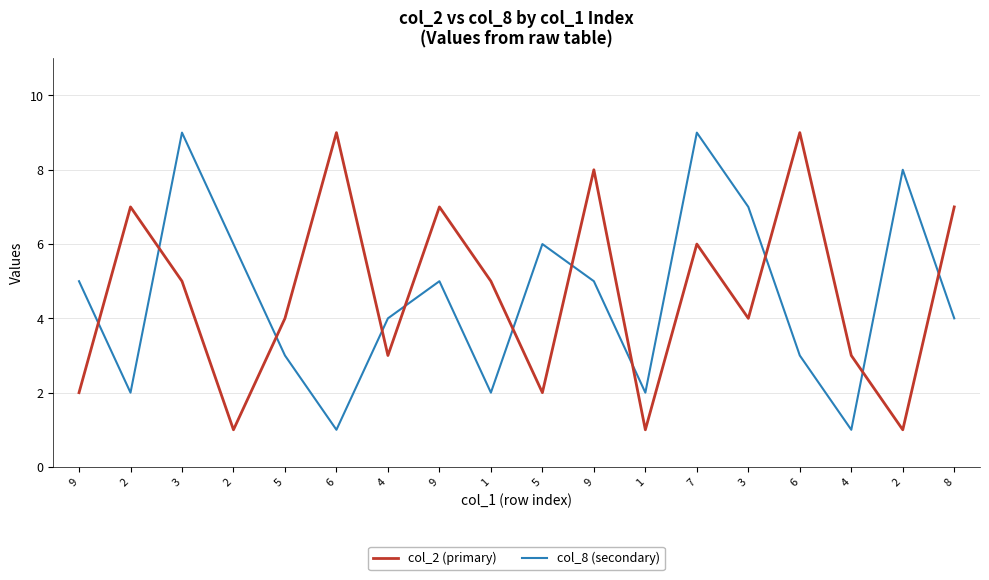

Reading left to right, what are all the values shown in this chart?

col_2 (primary): 2	7	5	1	4	9	3	7	5	2	8	1	6	4	9	3	1	7
col_8 (secondary): 5	2	9	6	3	1	4	5	2	6	5	2	9	7	3	1	8	4